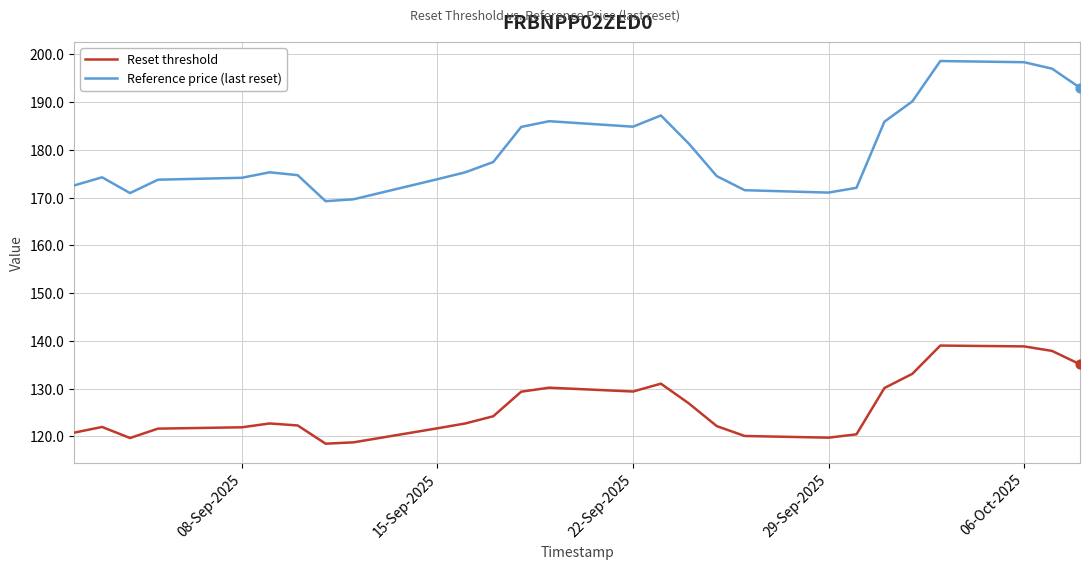

Rank the series by their average value, from lowest to highest.

Reset threshold, Reference price (last reset)